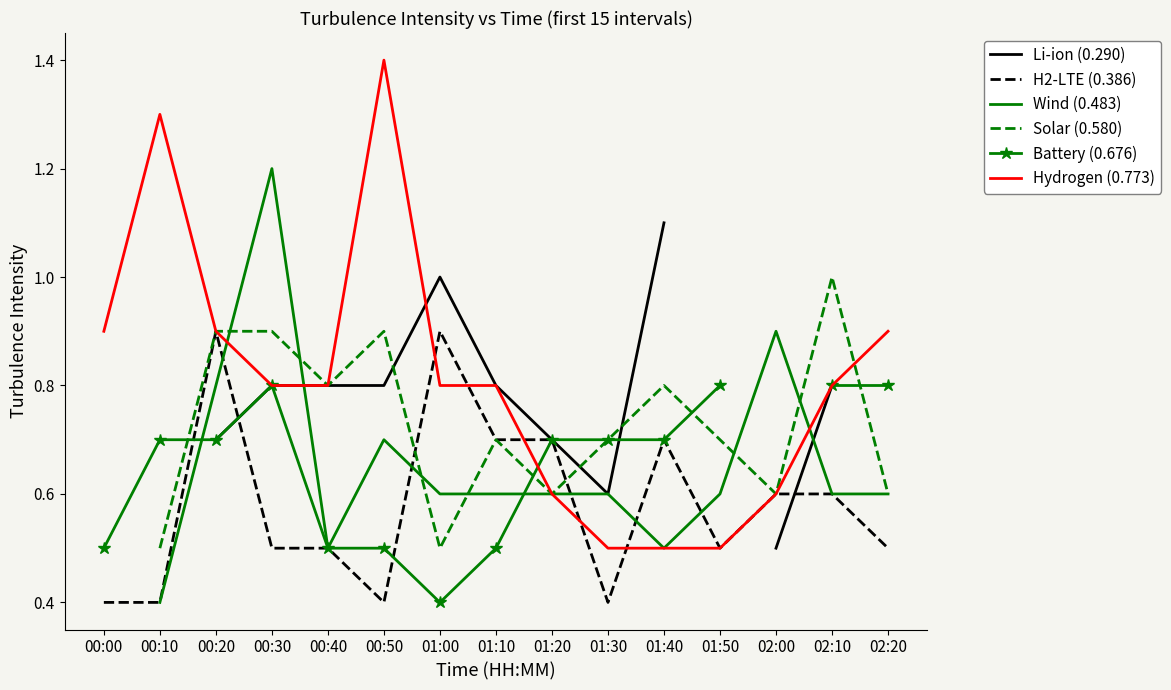

Which category has the lowest value across all series?

00:00